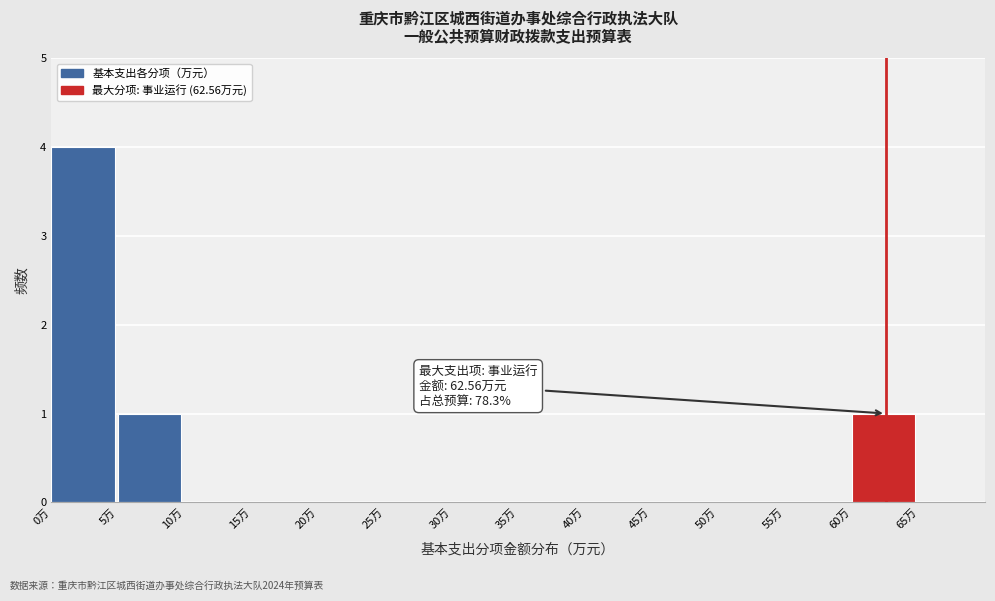

Over which range of the x-axis is the bar tallest?

0 to 5